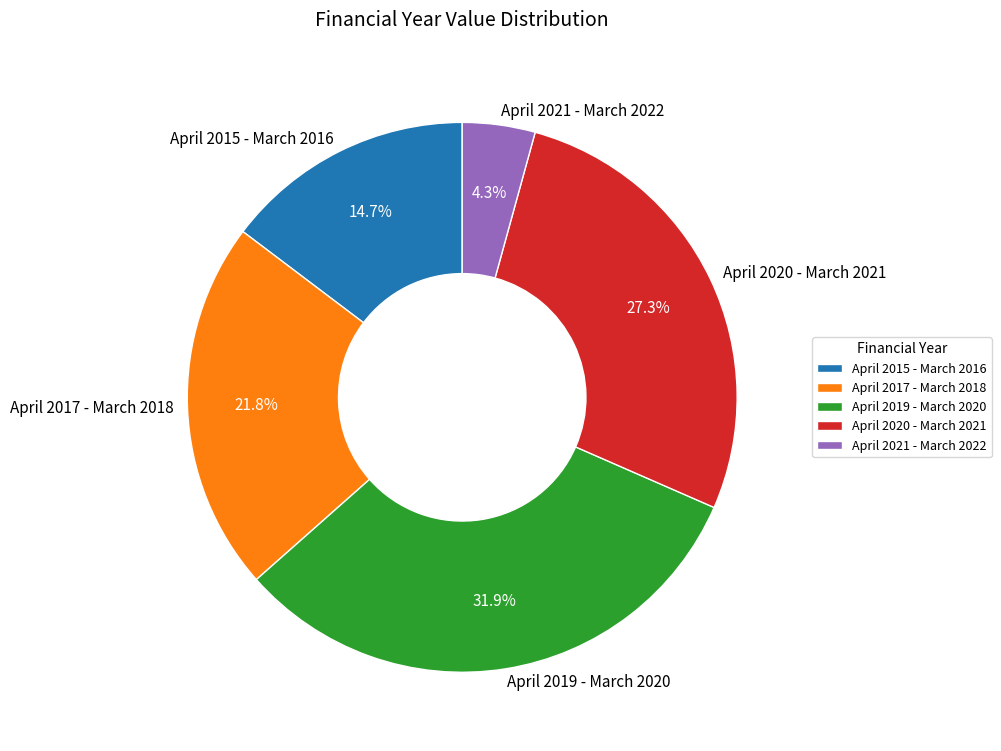

What percentage is the April 2021 - March 2022 slice, to the nearest percent?

4%